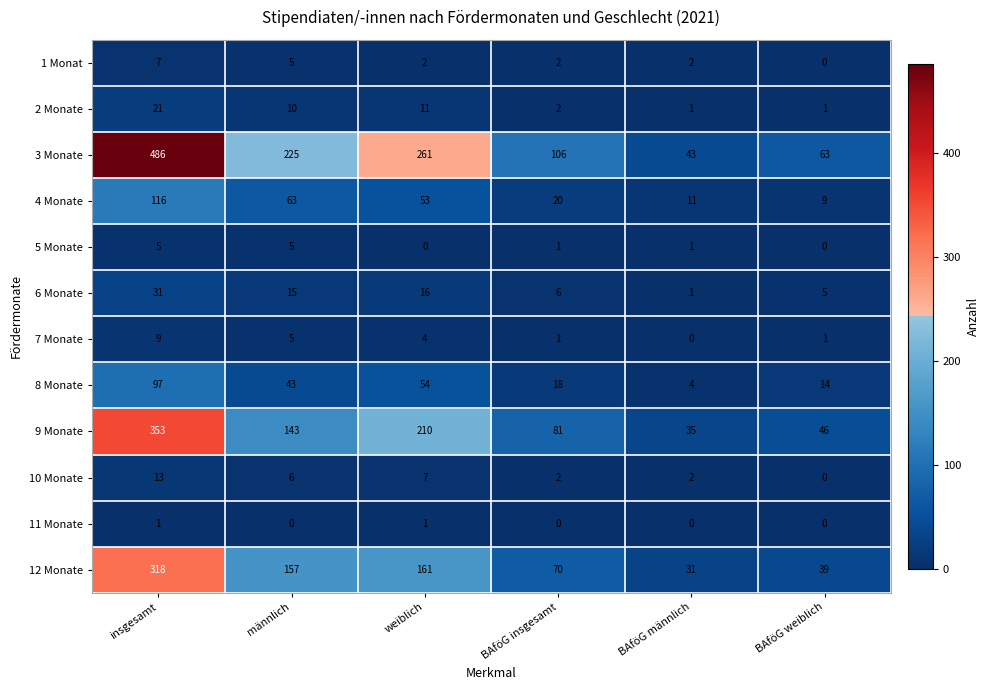

At which label does 12 Monate reach its peak?

insgesamt